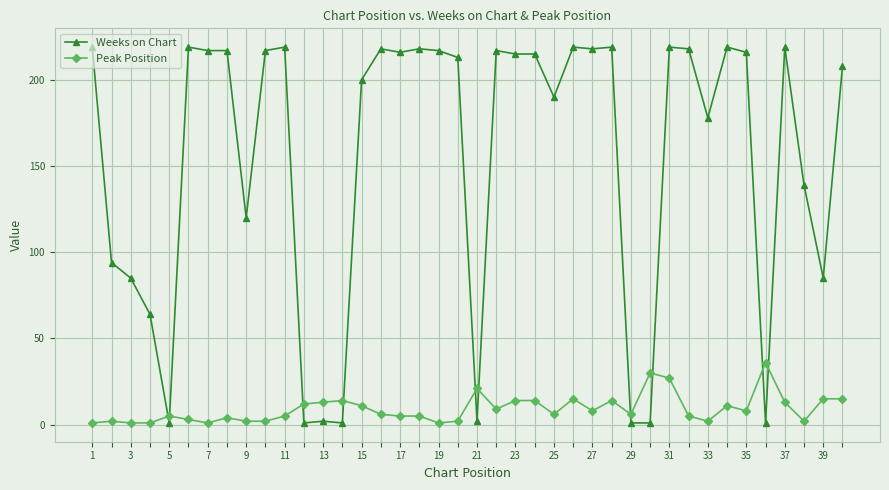

True or false: Weeks on Chart has more than 1 interior local peaks.

True